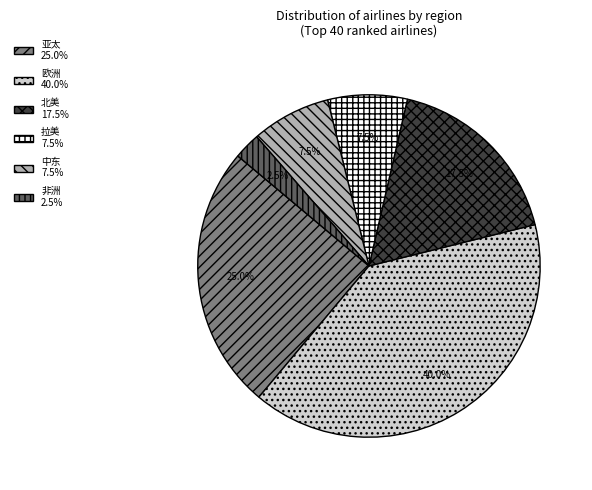

Which has a higher value, 北美 or 欧洲?

欧洲